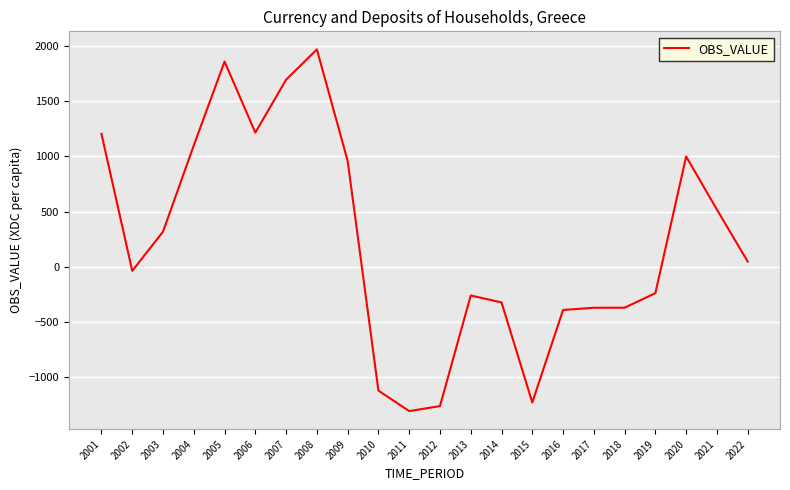

Is it true that the value at 2013 is -378.6?

False